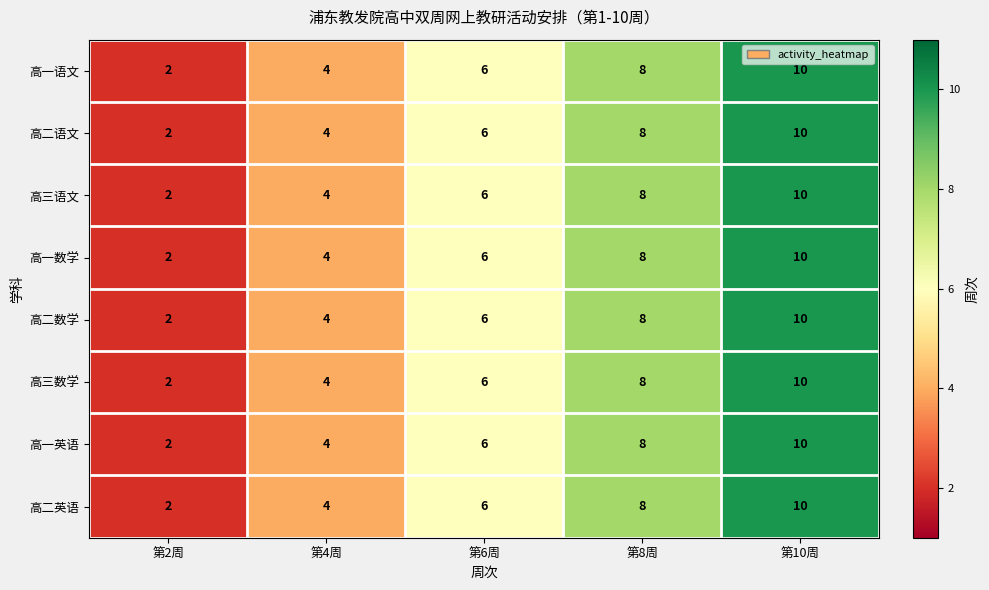

True or false: 高一语文 has a value of 10 at 第10周.

True